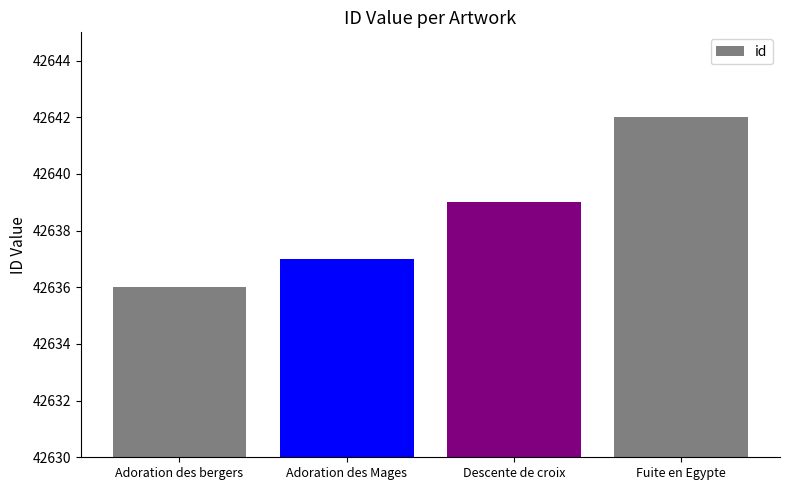

How many values are between 42637 and 42642?

3